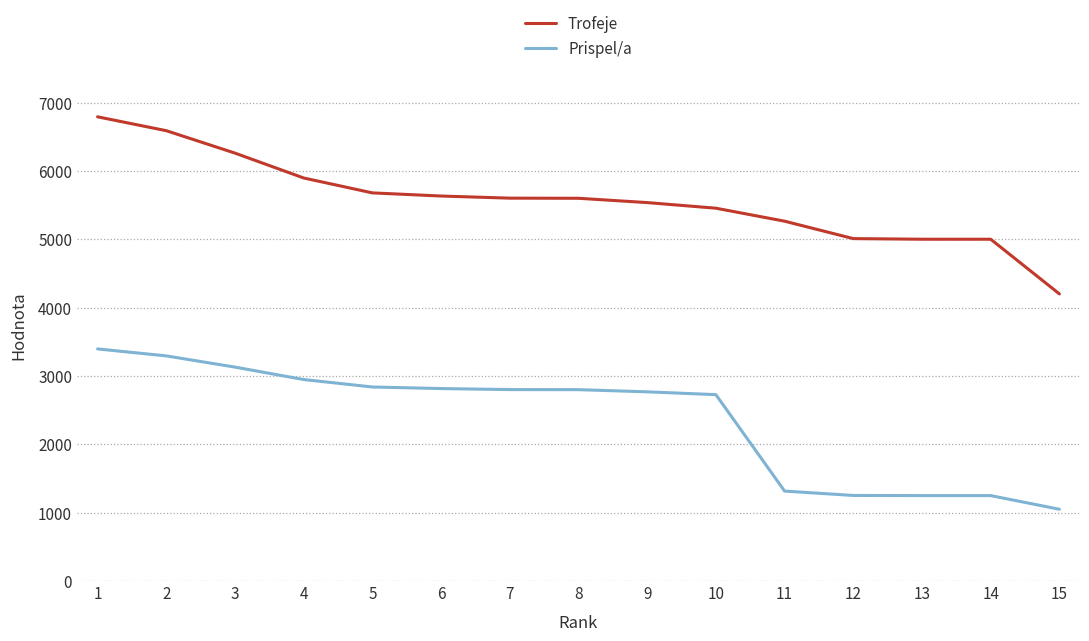

List the series in order of their peak value, highest first.

Trofeje, Prispel/a